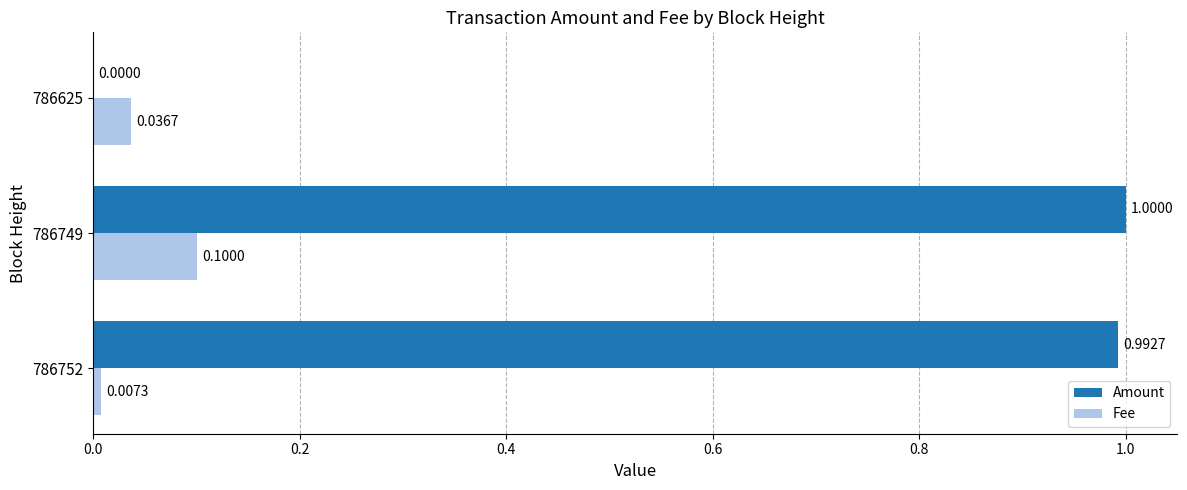

Is the value of Amount at 786749 greater than the value of Fee at 786752?

Yes